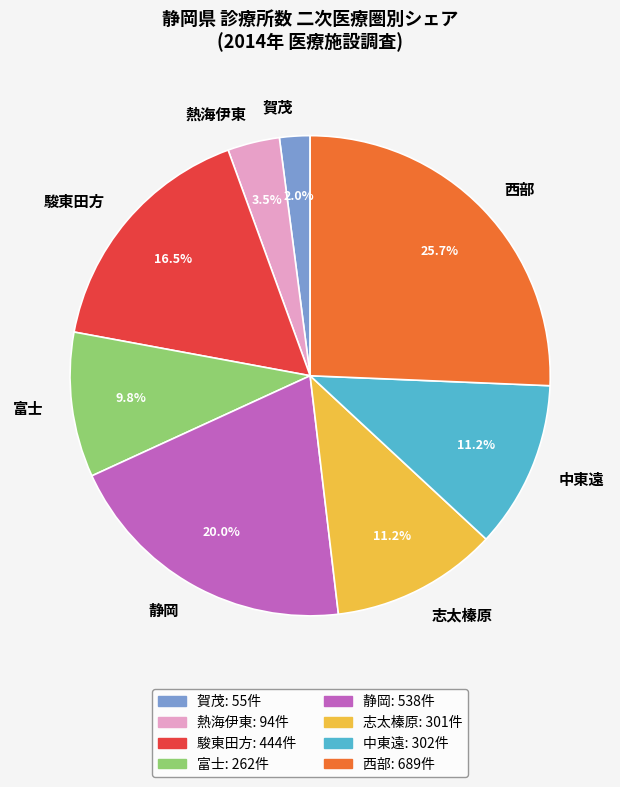

Is 静岡 the majority of the pie?

No